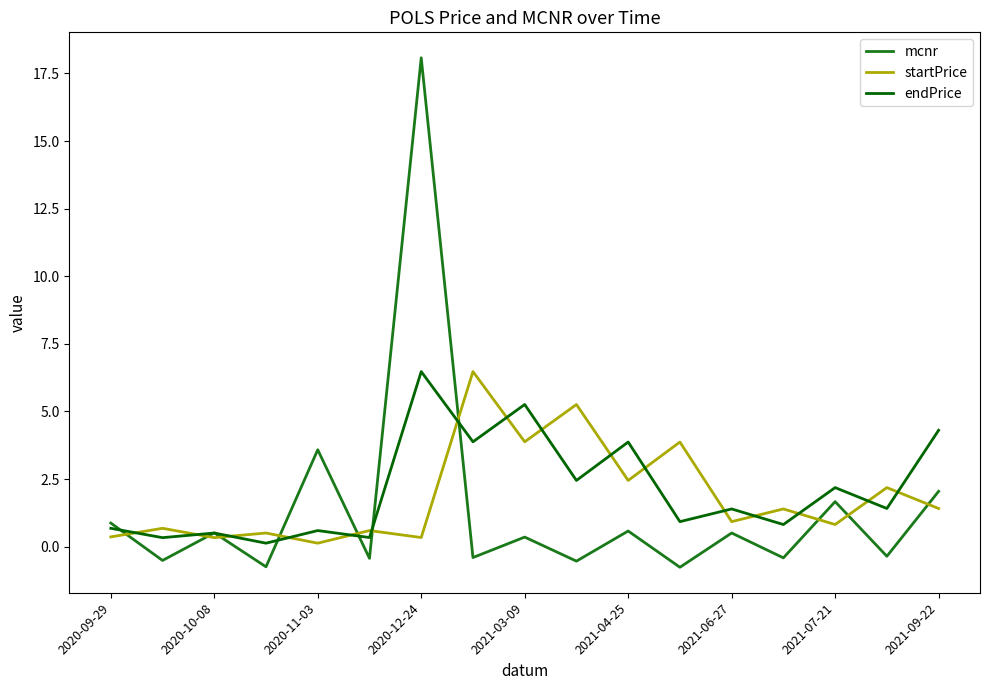

Which series has the widest spread of values?

mcnr